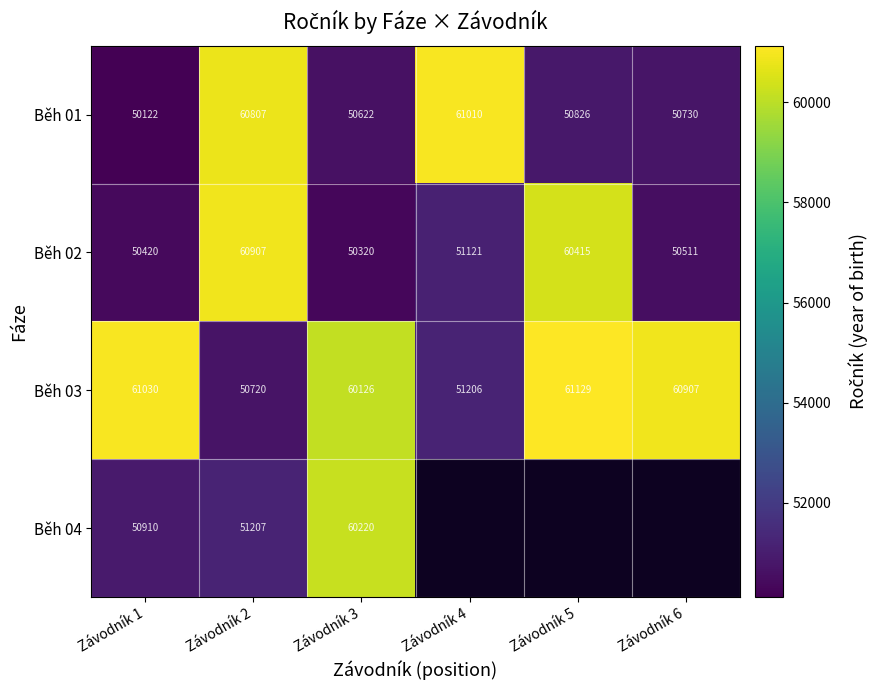

How many data points does each series have?

6